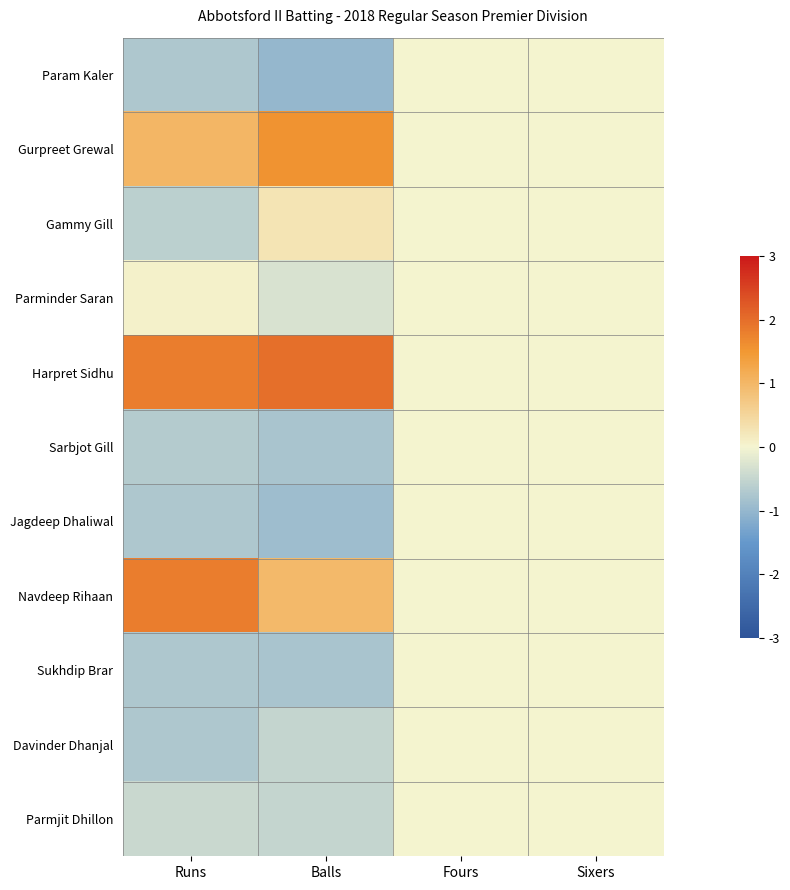

List the series in order of their peak value, highest first.

Harpret Sidhu, Navdeep Rihaan, Gurpreet Grewal, Gammy Gill, Parminder Saran, Param Kaler, Sarbjot Gill, Jagdeep Dhaliwal, Sukhdip Brar, Davinder Dhanjal, Parmjit Dhillon